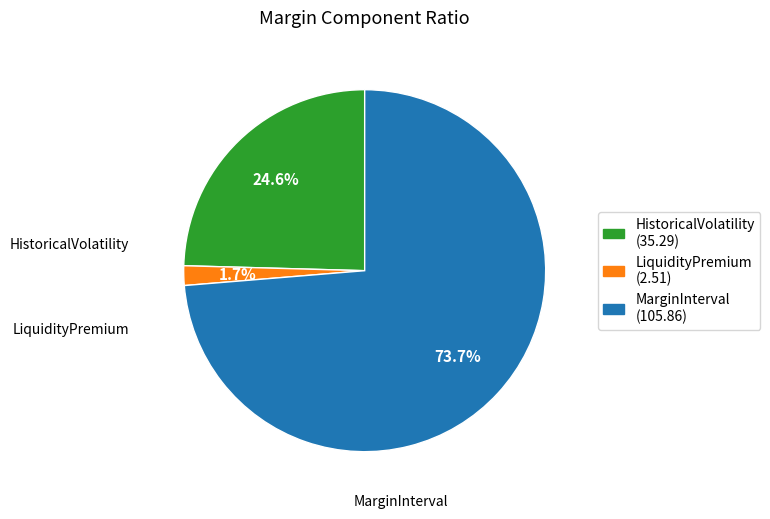

What percentage is NOT represented by MarginInterval?

26.3%